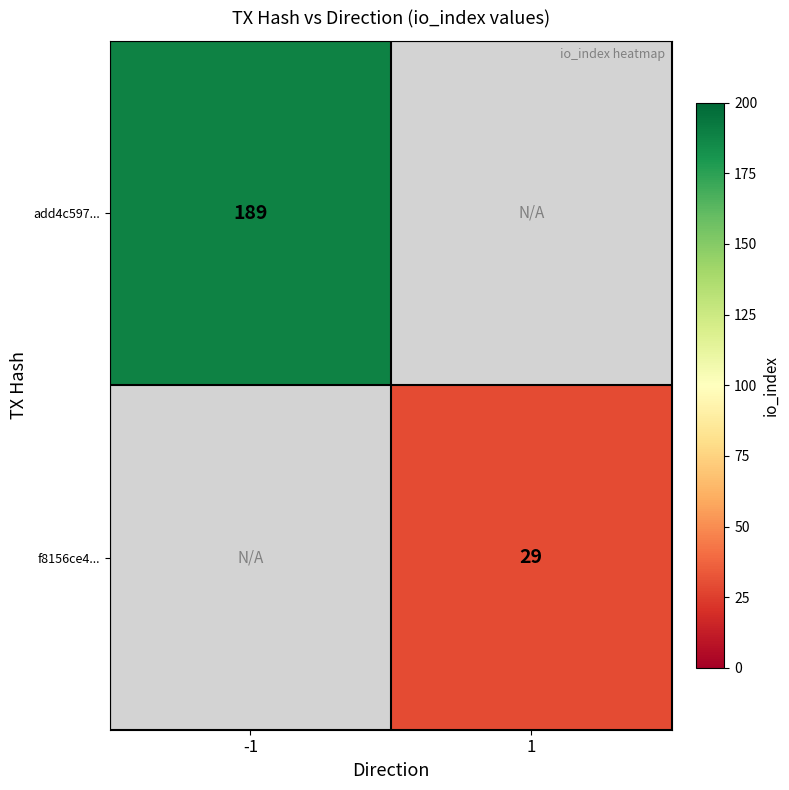

What is the minimum value shown in the chart?

29.0